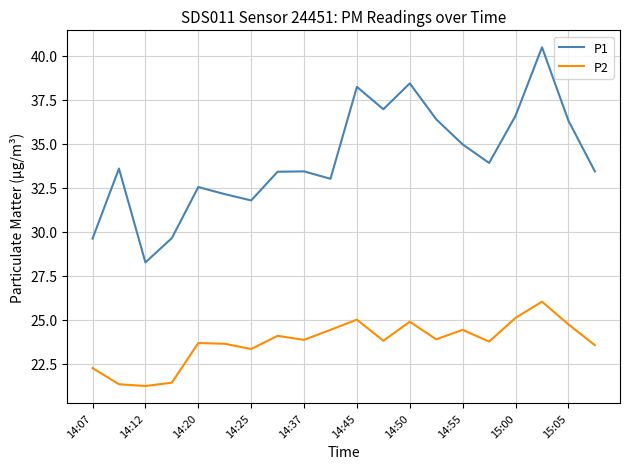

True or false: P1 and P2 cross at least once.

False